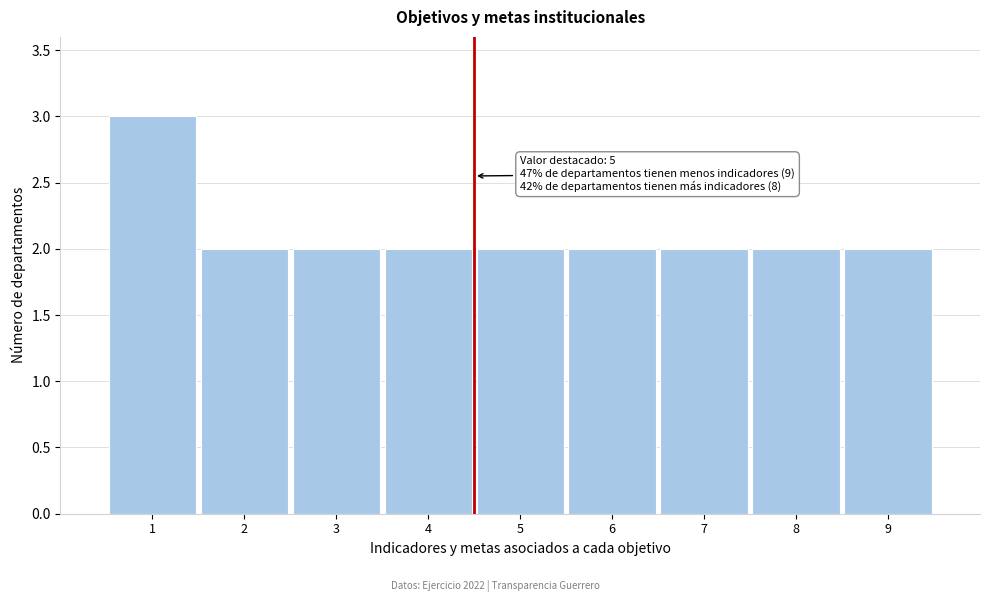

Reading left to right, transcribe all the data shown in this chart.

3	2	2	2	2	2	2	2	2